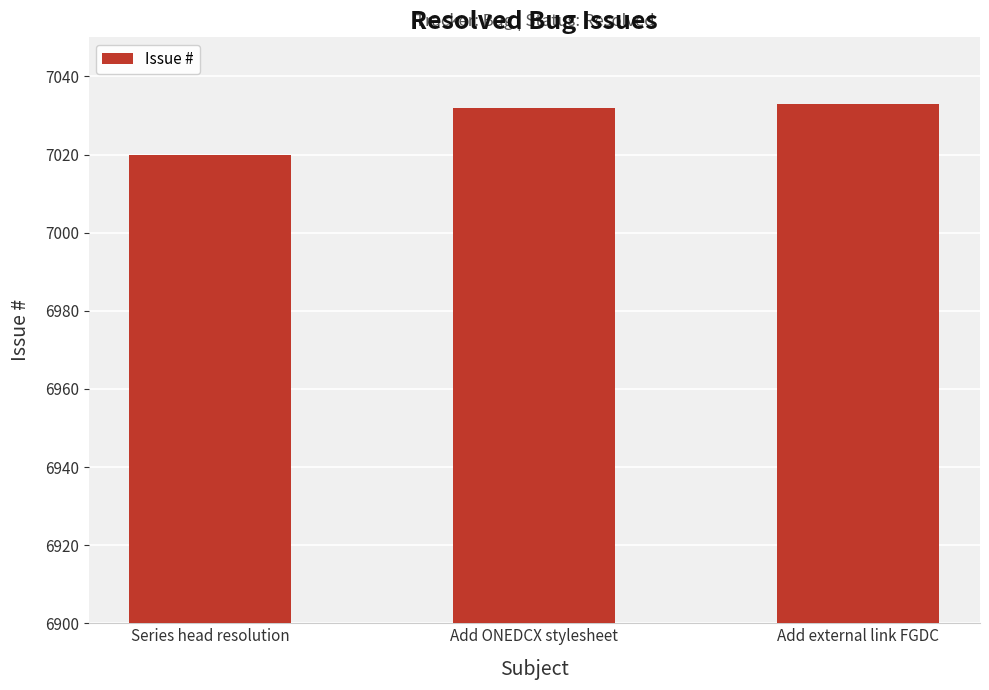

What is the value of the 2nd bar from the left?

7032